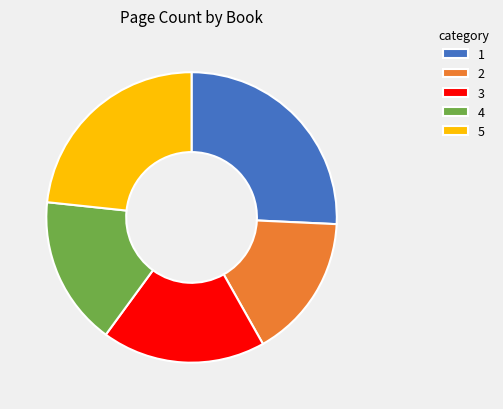

True or false: 2 accounts for 9% of the total.

False